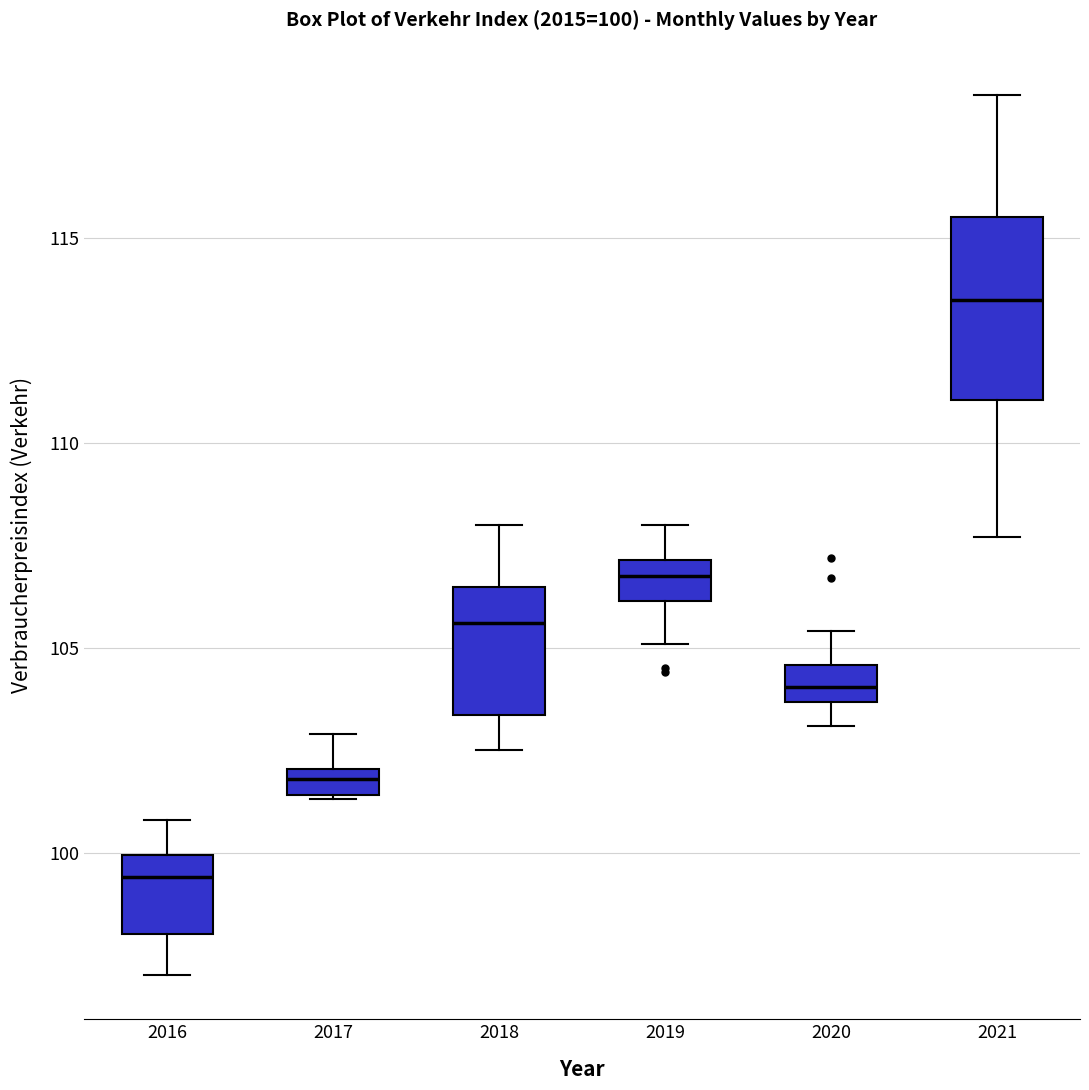

Which box has the highest median line?

2021